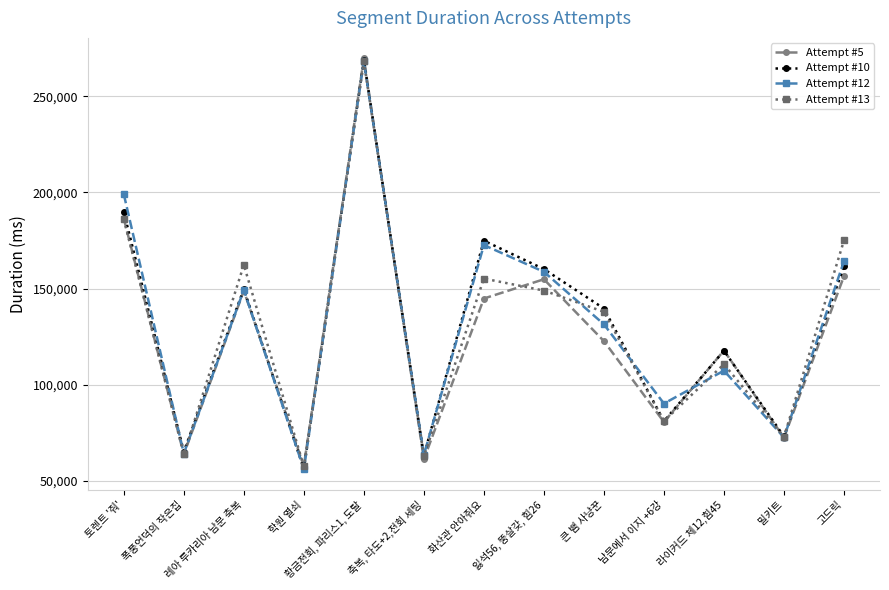

What is the difference between the highest and lowest values at 고드릭?

18573